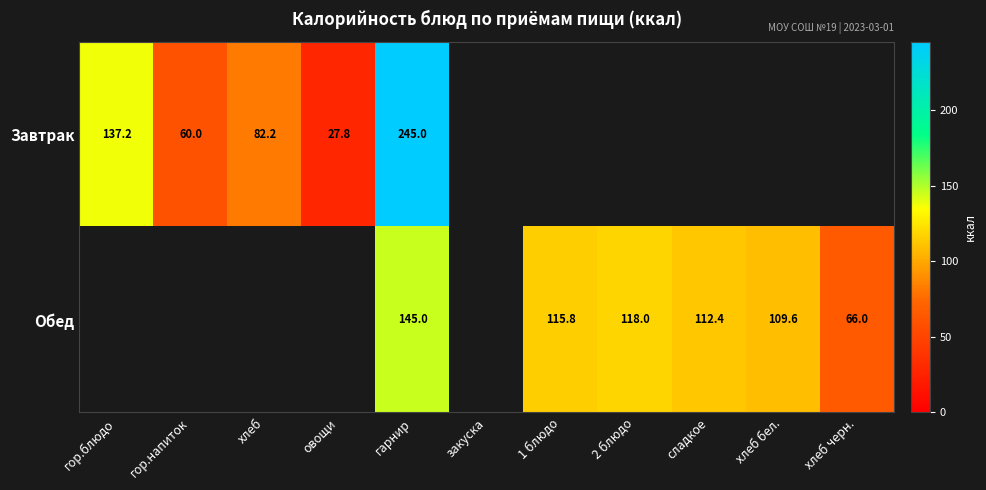

At which label does Завтрак reach its peak?

гарнир